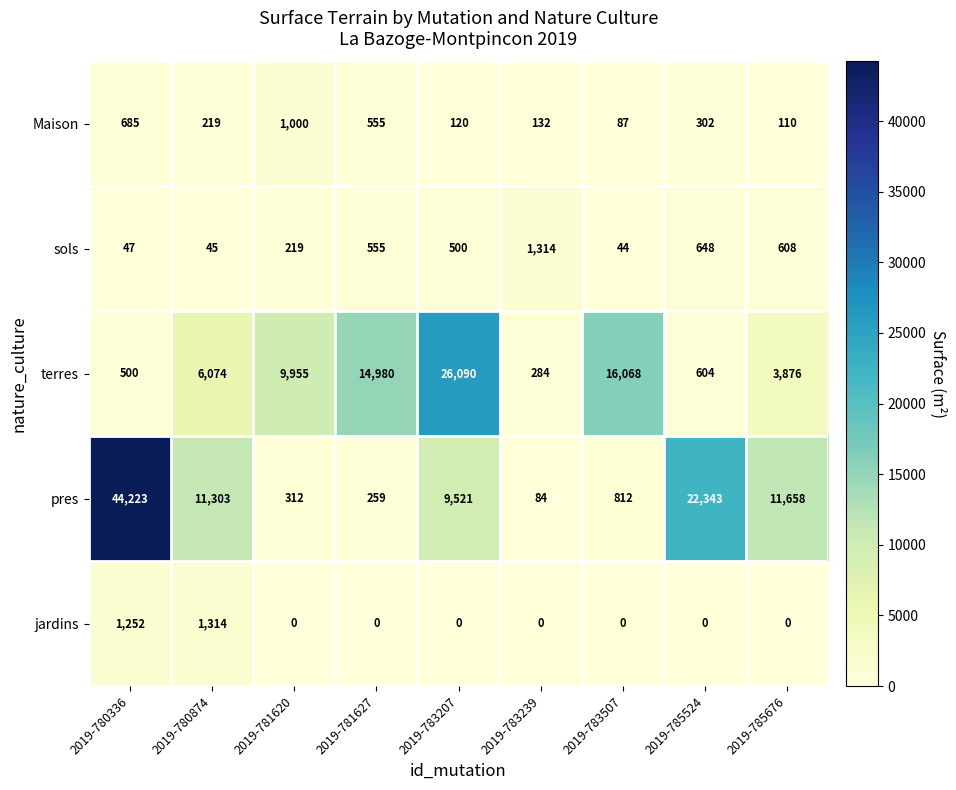

Which series has the largest total across all categories?

pres